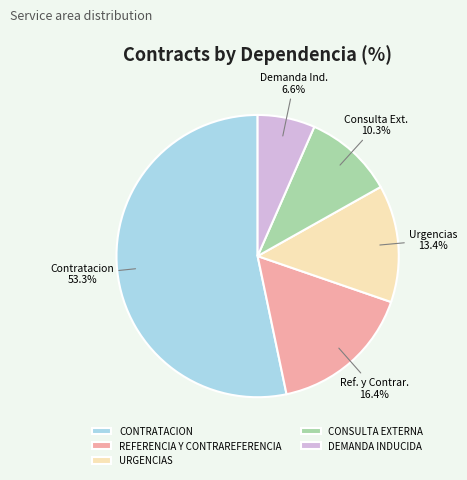

Do CONTRATACION and CONSULTA EXTERNA together represent more than half of the pie?

Yes